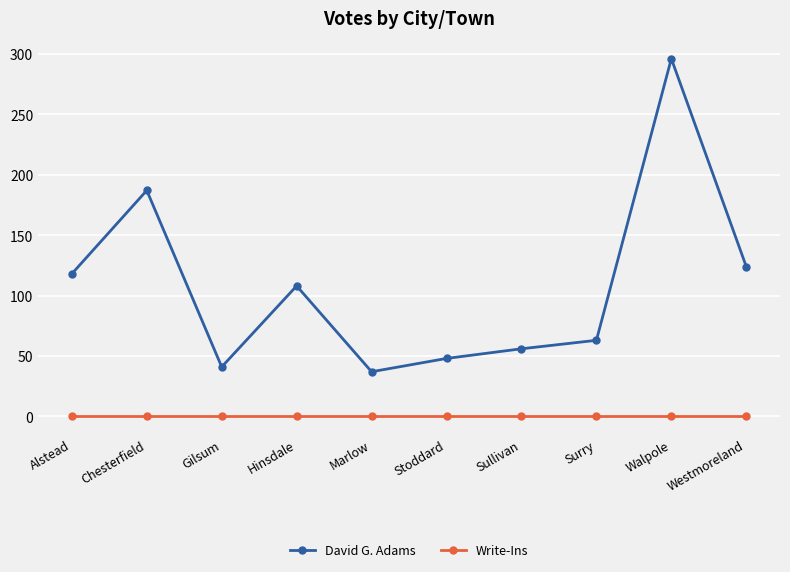

True or false: David G. Adams has a value of 75 at Stoddard.

False